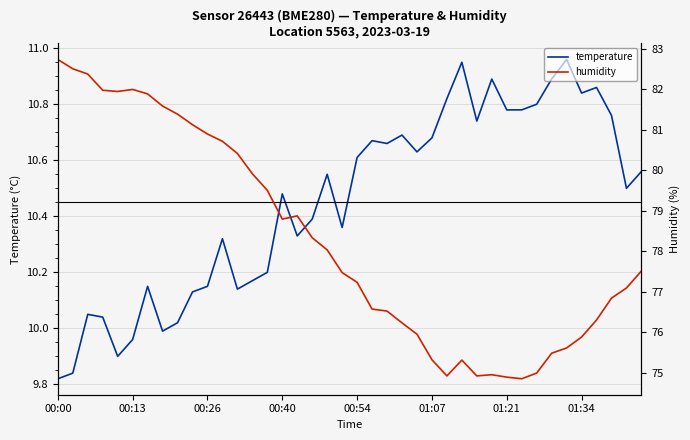

Is it true that temperature equals 18.1 at 01:34?

False